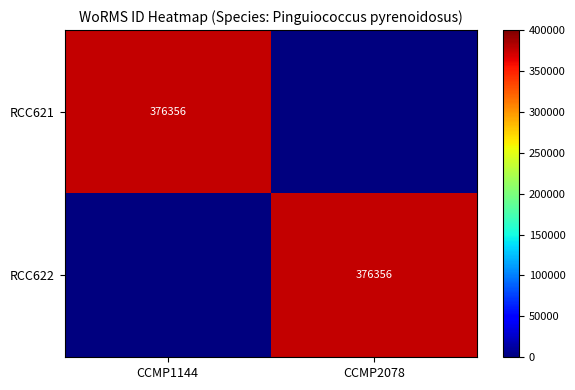

Is it true that RCC622 equals 376356 at CCMP2078?

True